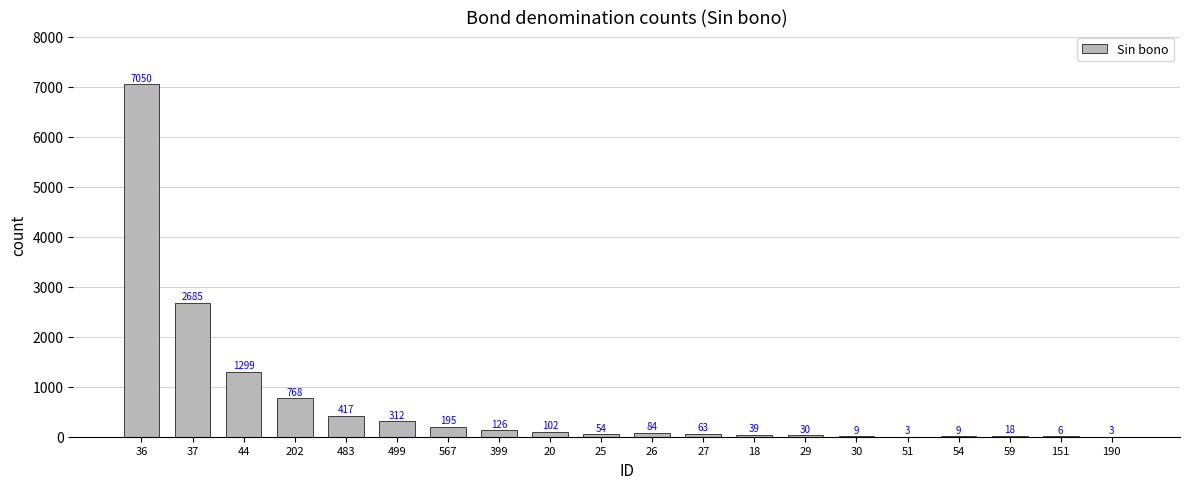

Are the bars horizontal?

No